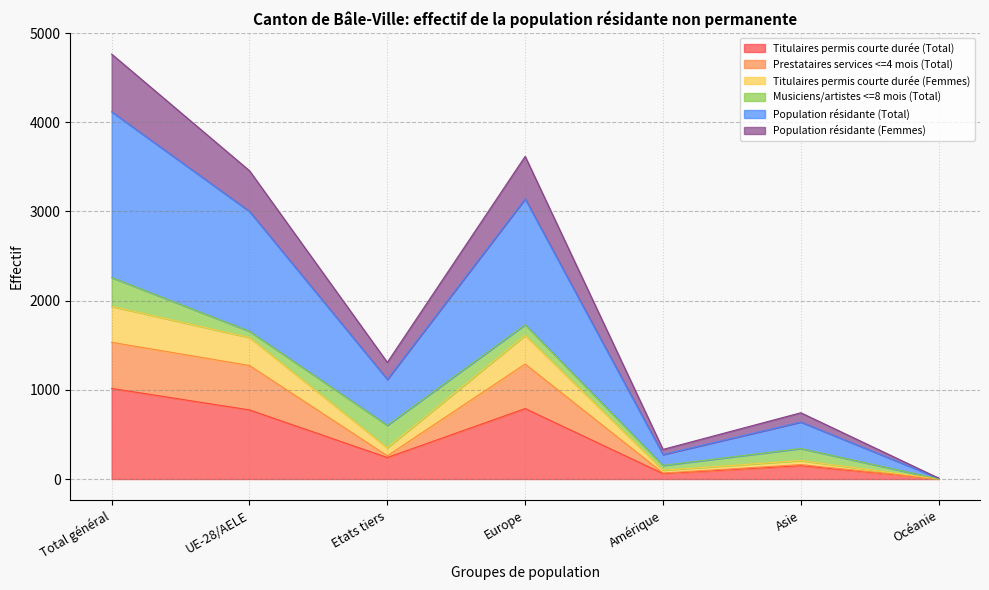

What is the highest value of the Titulaires permis courte durée (Total) series?

1016